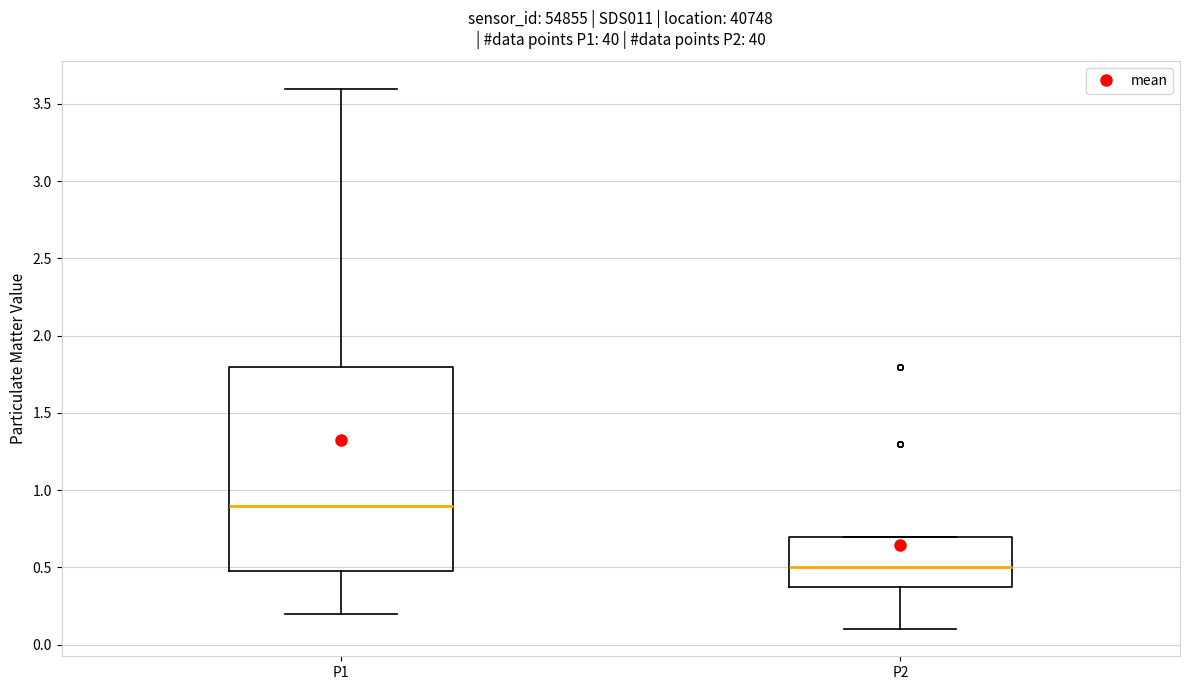

Reading left to right, read every box against the y-axis: the position of its median line, the range the box covers, and the ends of its whiskers. The values are not printed on the chart, so give them approximately, as read against the axis.

P1: median 0.9, box 0.5 to 1.8, whiskers 0.2 to 3.6
P2: median 0.5, box 0.4 to 0.7, whiskers 0.1 to 0.7